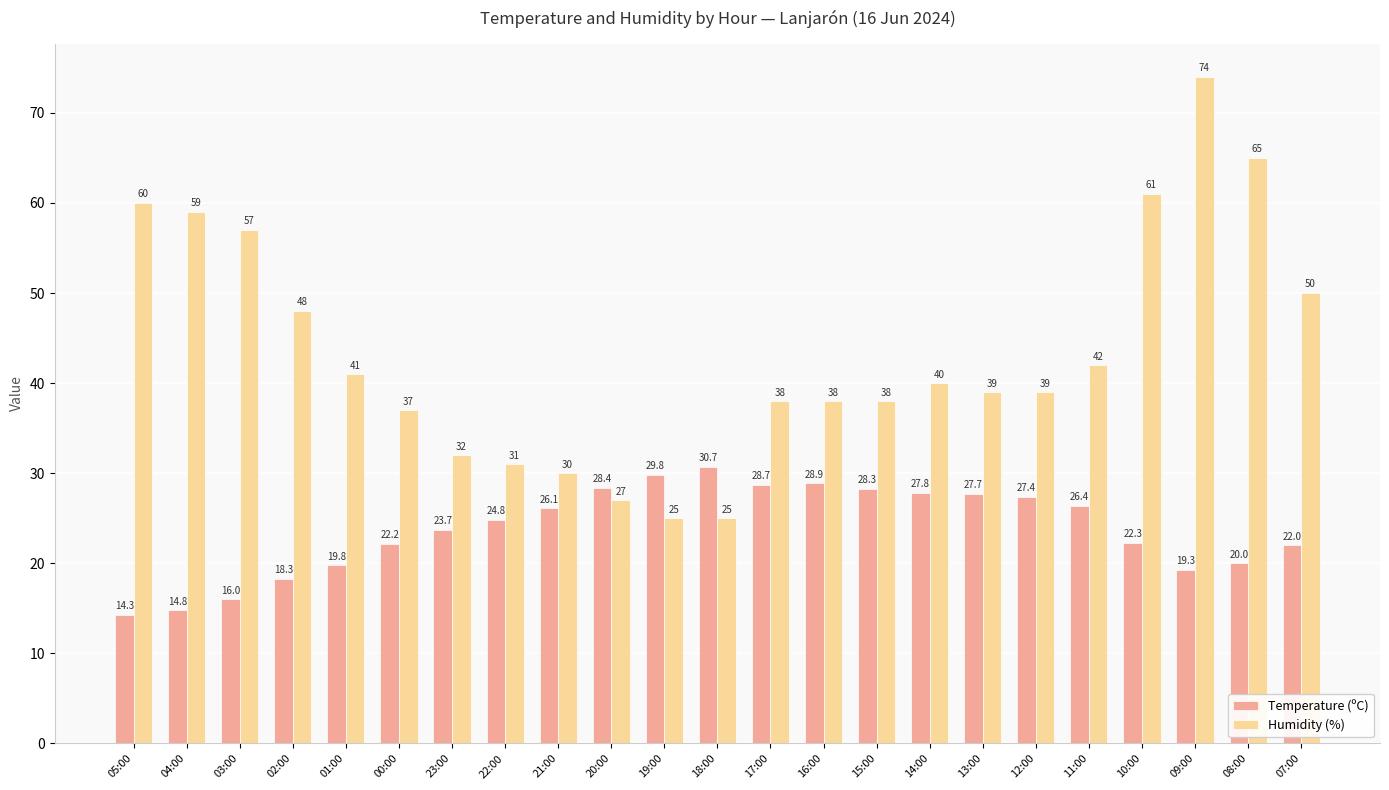

True or false: Humidity (%) has a value of 74.0 at 09:00.

True